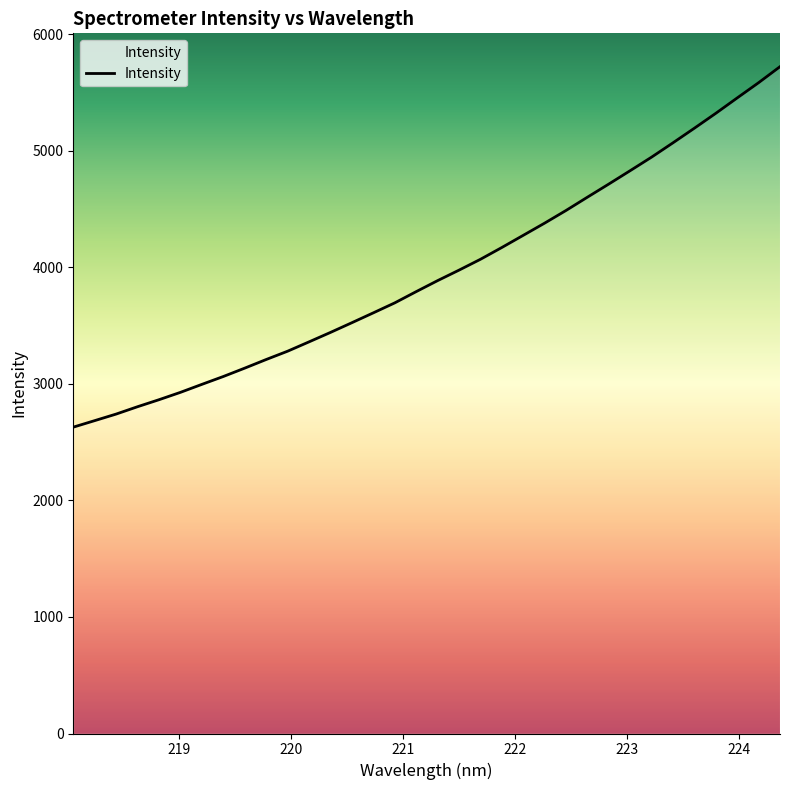

Does the chart display data point markers on the line(s)?

No